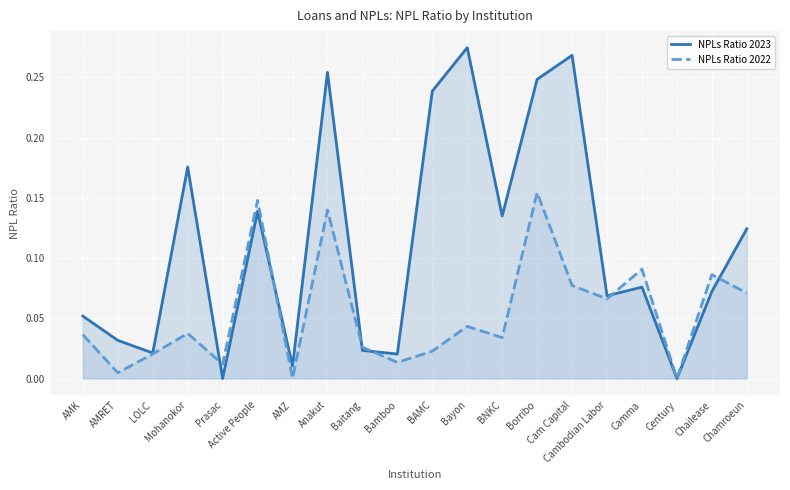

Rank the categories by NPLs Ratio 2022 value from lowest to highest.

AMZ, Century, AMRET, Prasac, Bamboo, LOLC, BAMC, Baitang, BNKC, AMK, Mohanokor, Bayon, Cambodian Labor, Chamroeun, Cam Capital, Chailease, Camma, Anakut, Active People, Borribo